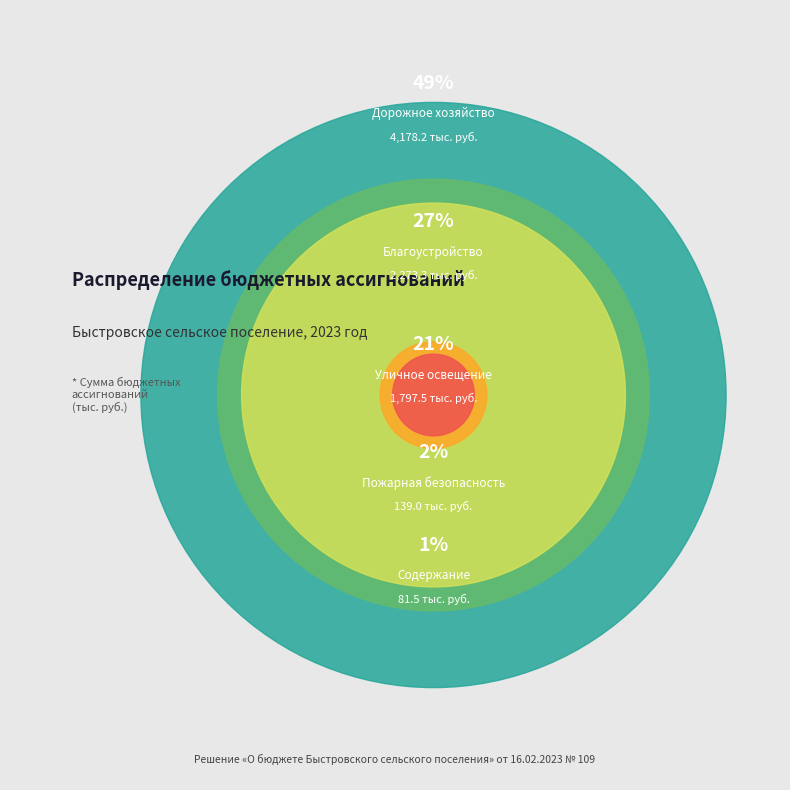

To the nearest percent, what portion does Уличное освещение
1797.5 тыс. руб. represent?

21%